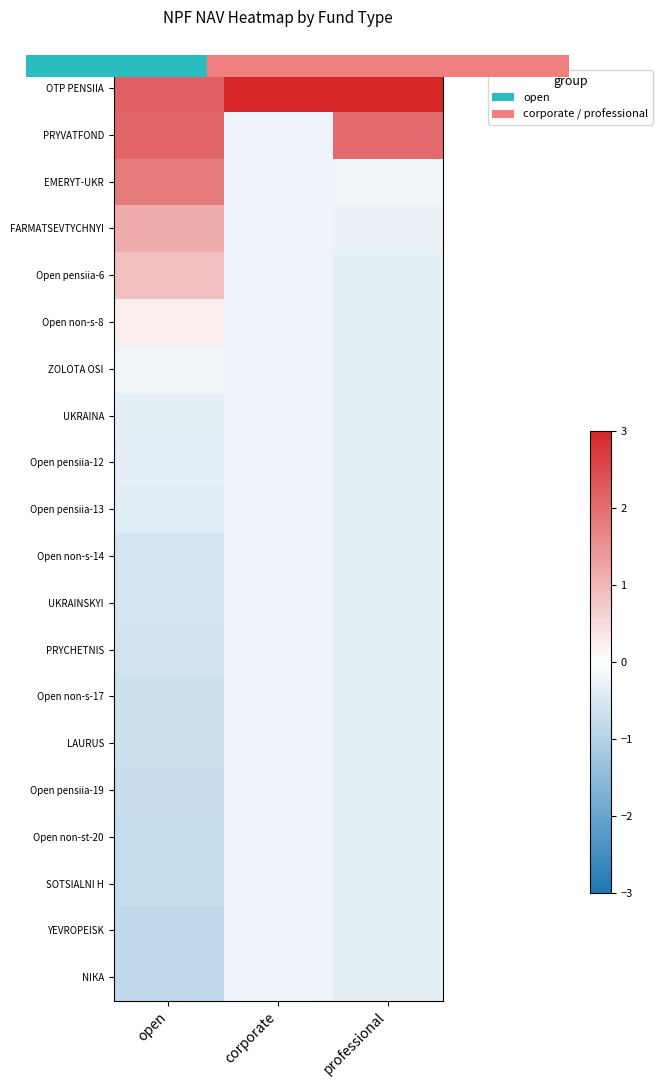

Reading left to right, extract all data points from this chart.

OTP PENSIIA: open=2.2	corporate=3.0	professional=3.0
PRYVATFOND: open=2.1	corporate=-0.2	professional=2.1
EMERYT-UKR: open=1.8	corporate=-0.2	professional=-0.2
FARMATSEVTYCHNYI: open=1.1	corporate=-0.2	professional=-0.3
Open pensiia-6: open=0.9	corporate=-0.2	professional=-0.3
Open non-s-8: open=0.2	corporate=-0.2	professional=-0.3
ZOLOTA OSI: open=-0.2	corporate=-0.2	professional=-0.3
UKRAINA: open=-0.3	corporate=-0.2	professional=-0.3
Open pensiia-12: open=-0.4	corporate=-0.2	professional=-0.3
Open pensiia-13: open=-0.4	corporate=-0.2	professional=-0.3
Open non-s-14: open=-0.6	corporate=-0.2	professional=-0.3
UKRAINSKYI: open=-0.6	corporate=-0.2	professional=-0.3
PRYCHETNIS: open=-0.6	corporate=-0.2	professional=-0.3
Open non-s-17: open=-0.7	corporate=-0.2	professional=-0.3
LAURUS: open=-0.7	corporate=-0.2	professional=-0.3
Open pensiia-19: open=-0.7	corporate=-0.2	professional=-0.3
Open non-st-20: open=-0.8	corporate=-0.2	professional=-0.3
SOTSIALNI H: open=-0.8	corporate=-0.2	professional=-0.3
YEVROPEISK: open=-0.8	corporate=-0.2	professional=-0.3
NIКА: open=-0.8	corporate=-0.2	professional=-0.3